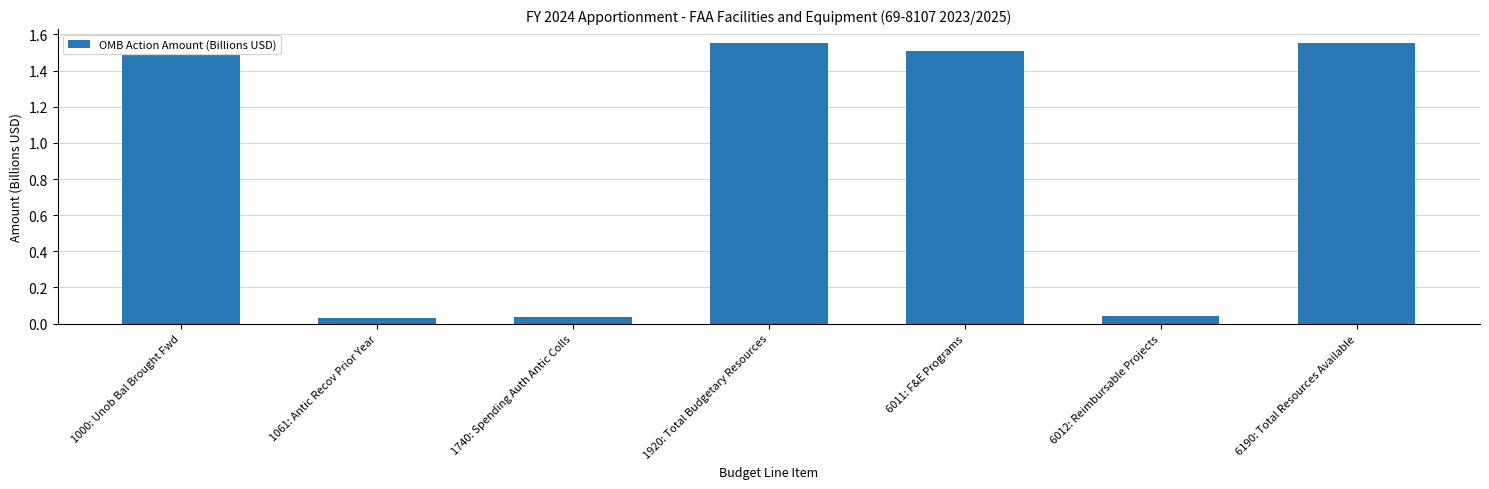

Between 6011: F&E Programs and 6012: Reimbursable Projects, which is larger?

6011: F&E Programs